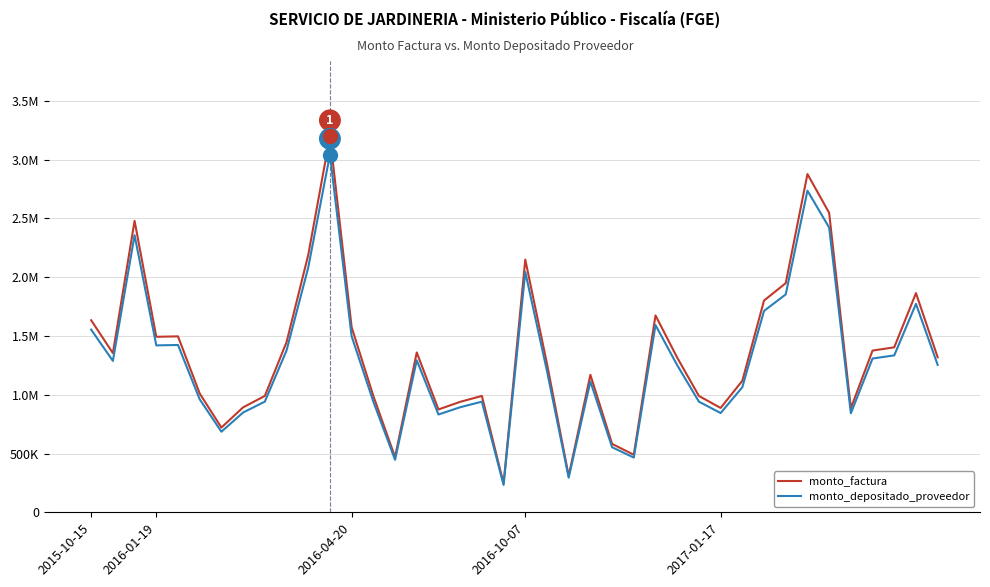

Is this an area chart (filled region under the line)?

No